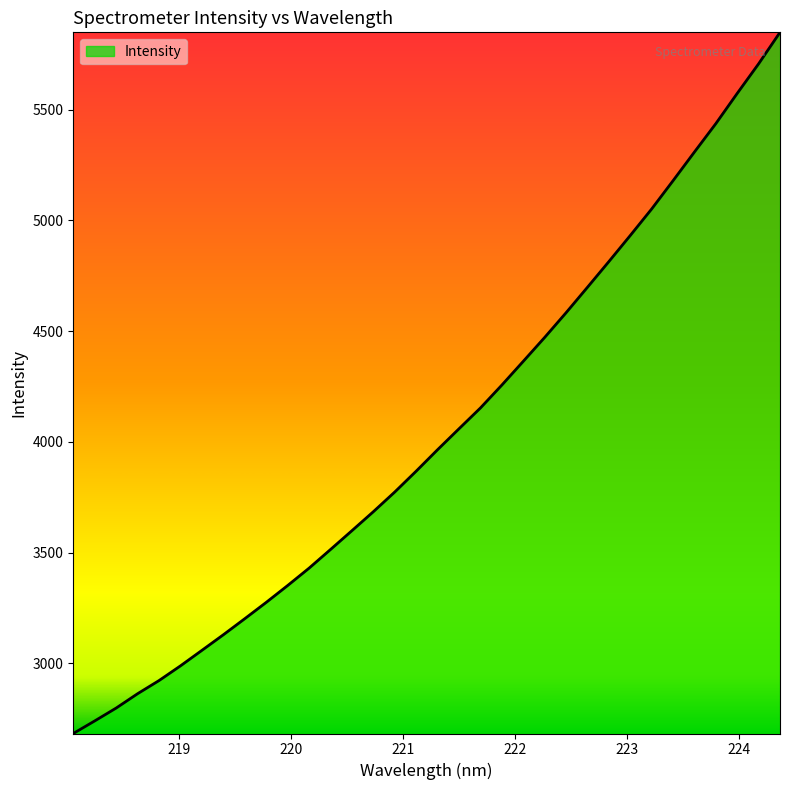

How many categories are shown in the chart?

34